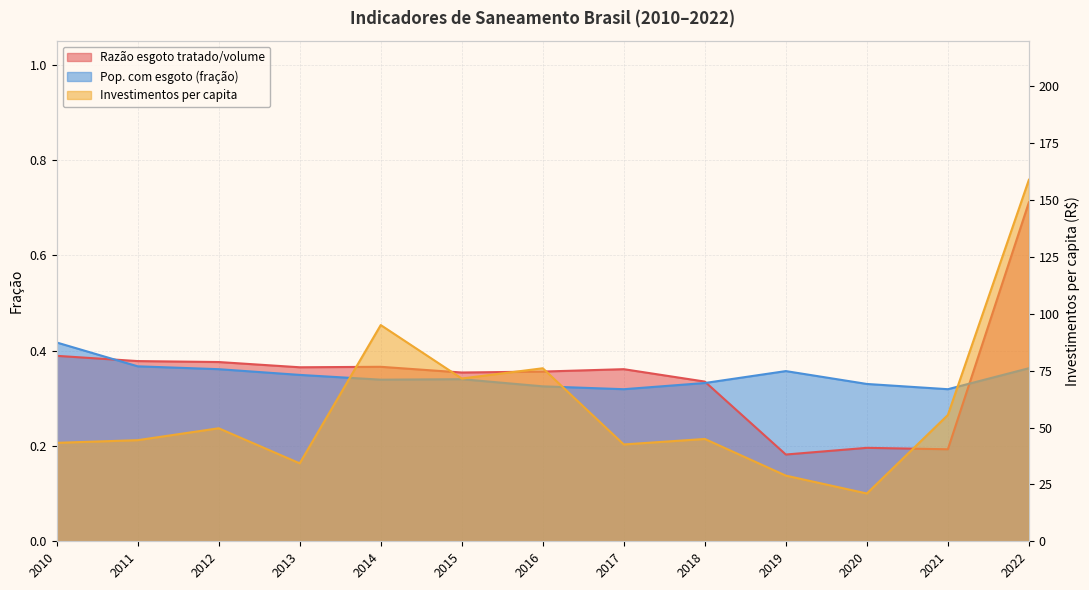

At how many categories does at least one series exceed 124?

1